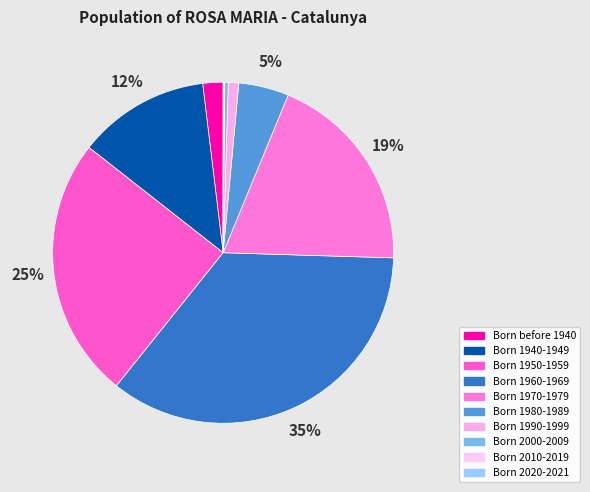

Count the number of slices in the pie.

10